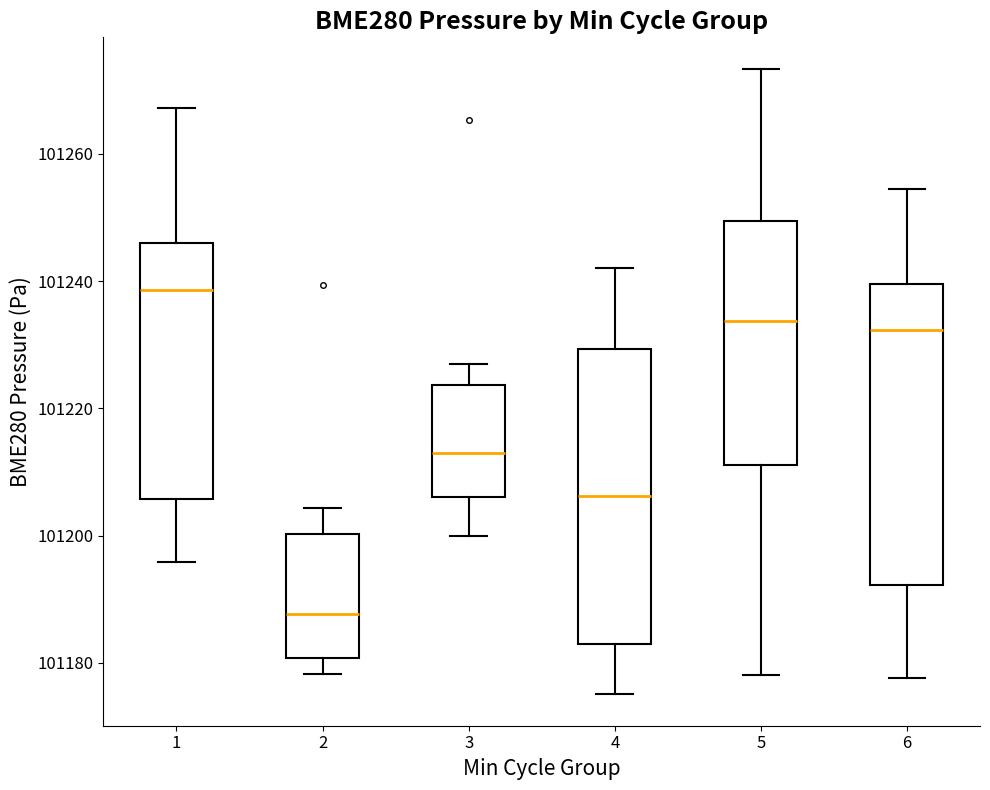

Where does the median line of the box at x = 4 sit on the y-axis? The values are not printed on the chart, so give them approximately, as read against the axis.

101206